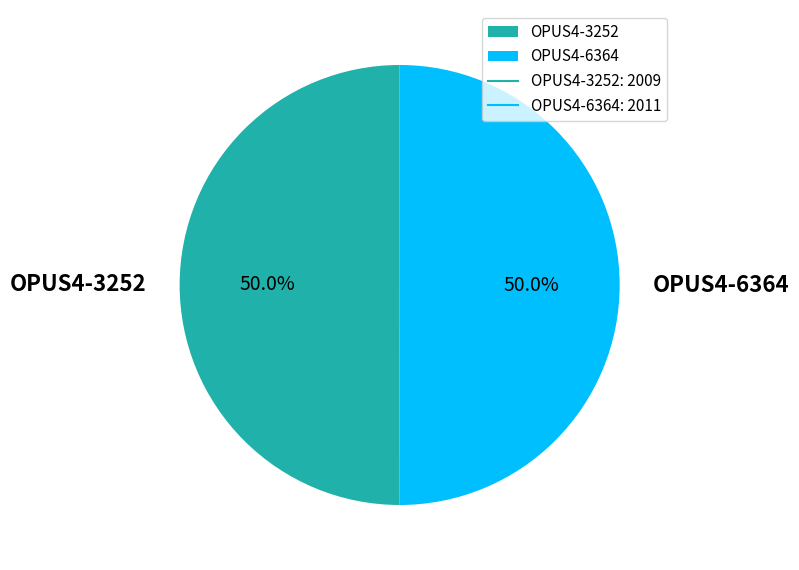

What is the total percentage of OPUS4-6364 and OPUS4-3252?

100.0%